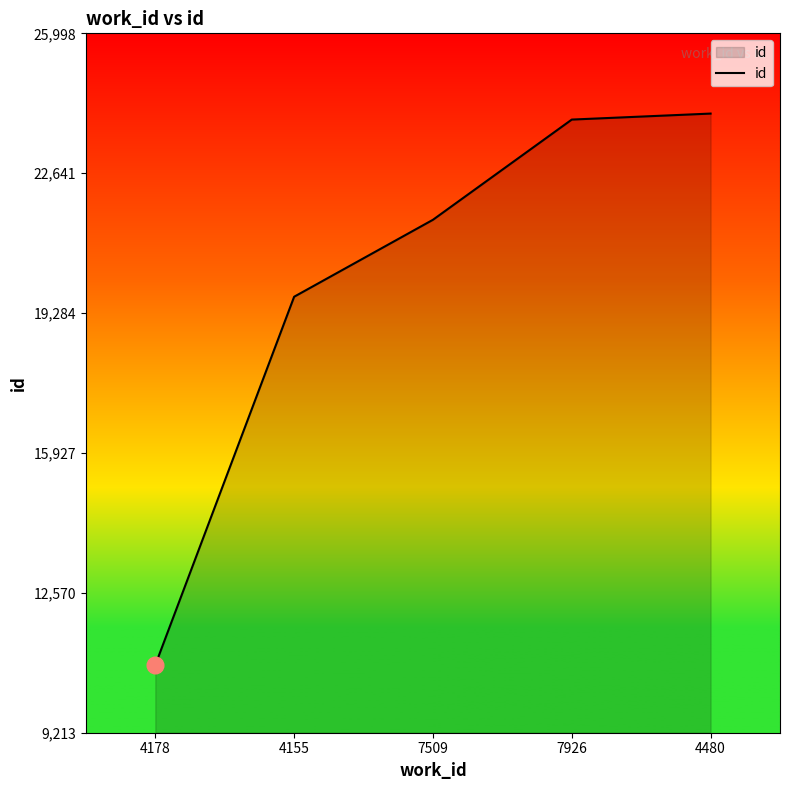

True or false: the data shows 12432 at 7509.

False